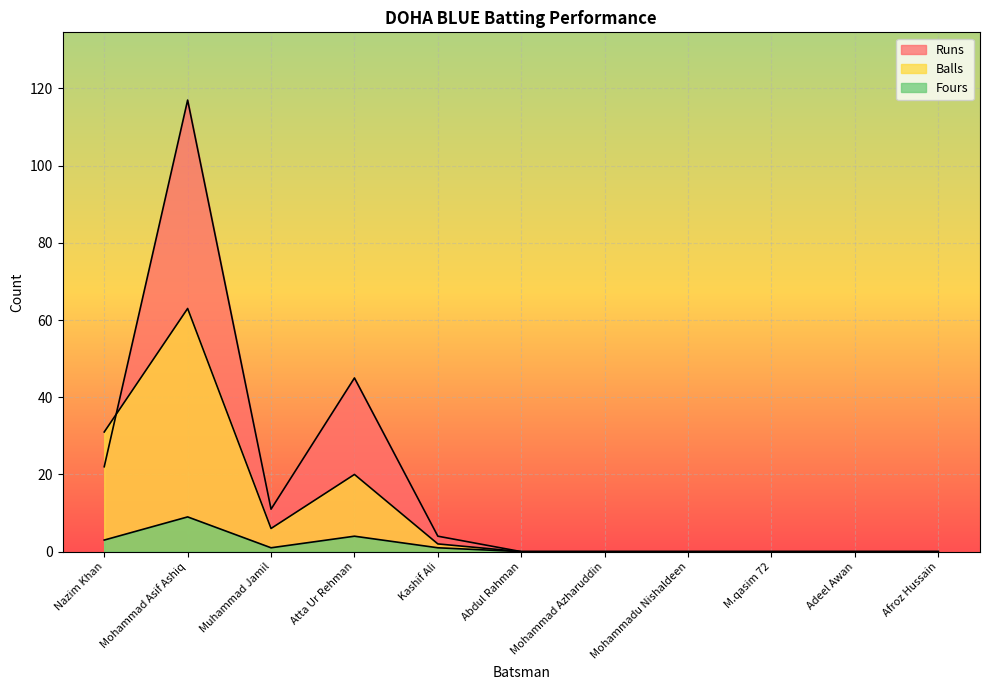

What are all the series names shown in the legend?

Runs, Balls, Fours